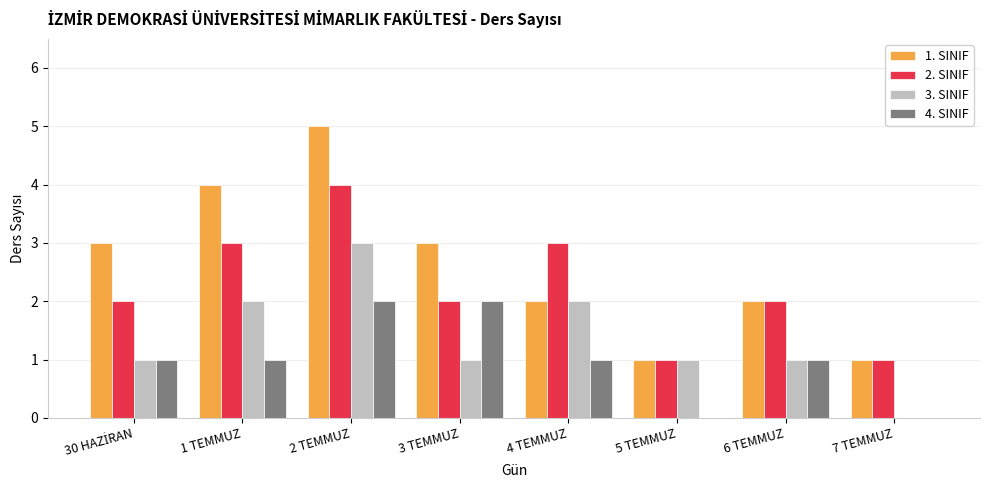

Is it true that 4. SINIF equals 2 at 2 TEMMUZ?

True